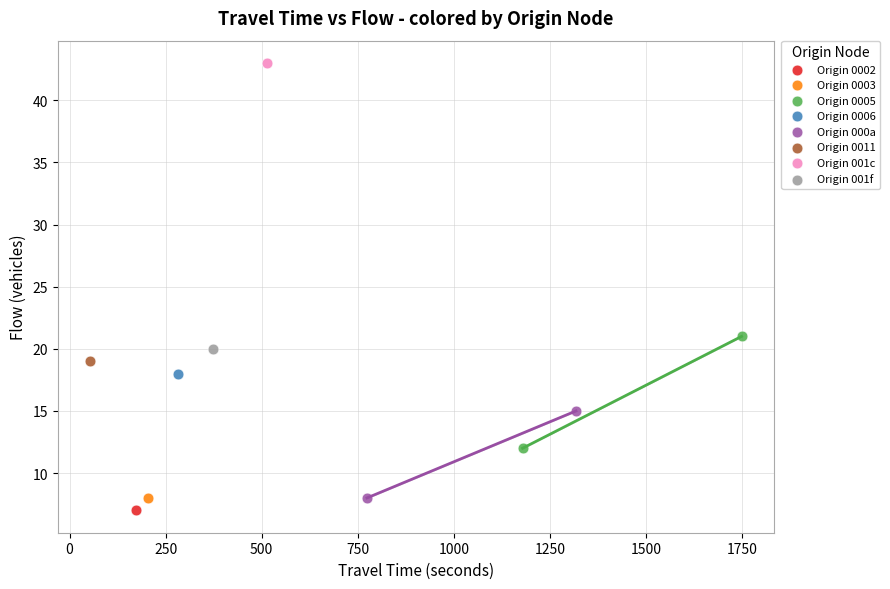

Which series reaches the maximum Y coordinate?

Origin 001c